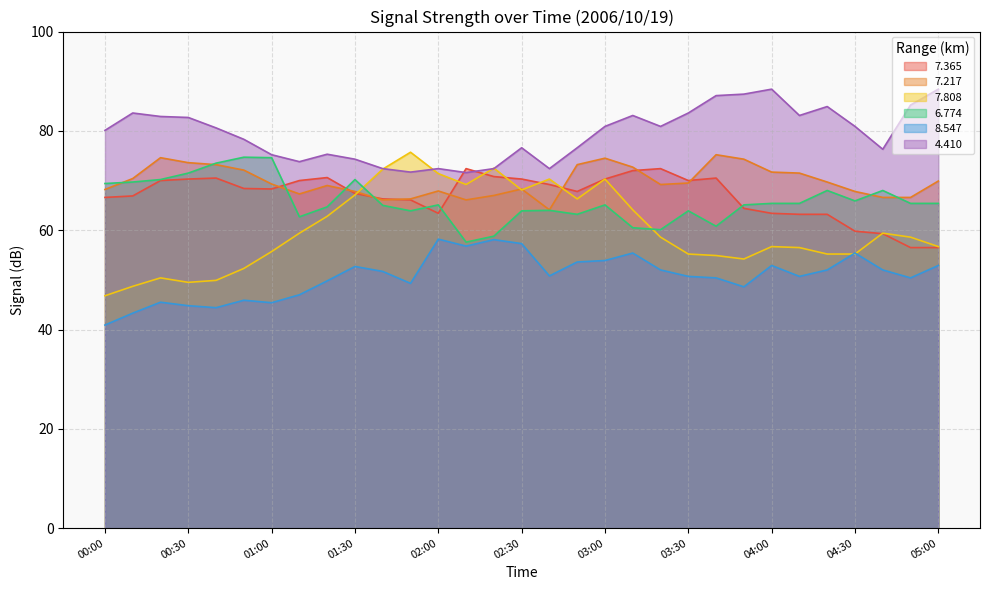

How many lines are shown in the chart?

6